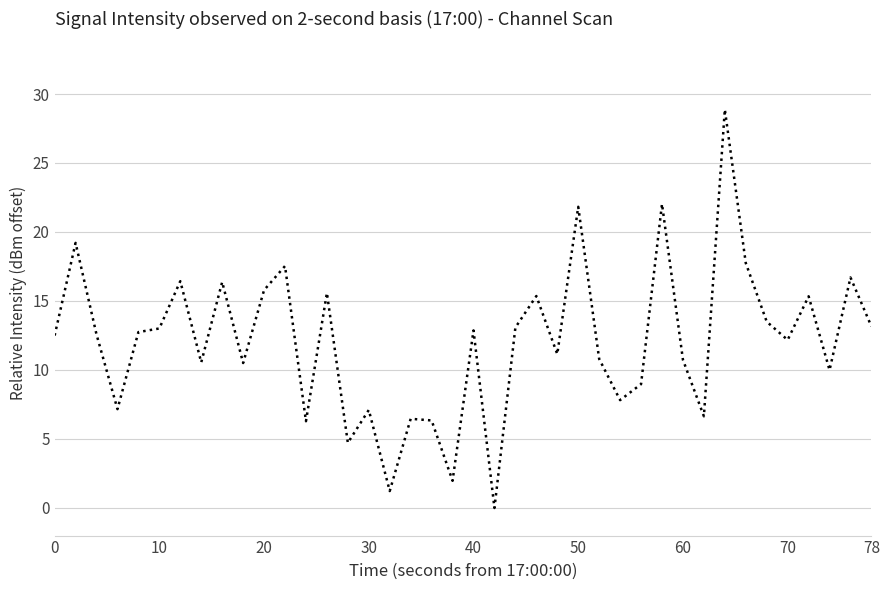

What is the difference between the maximum and minimum values?

28.9